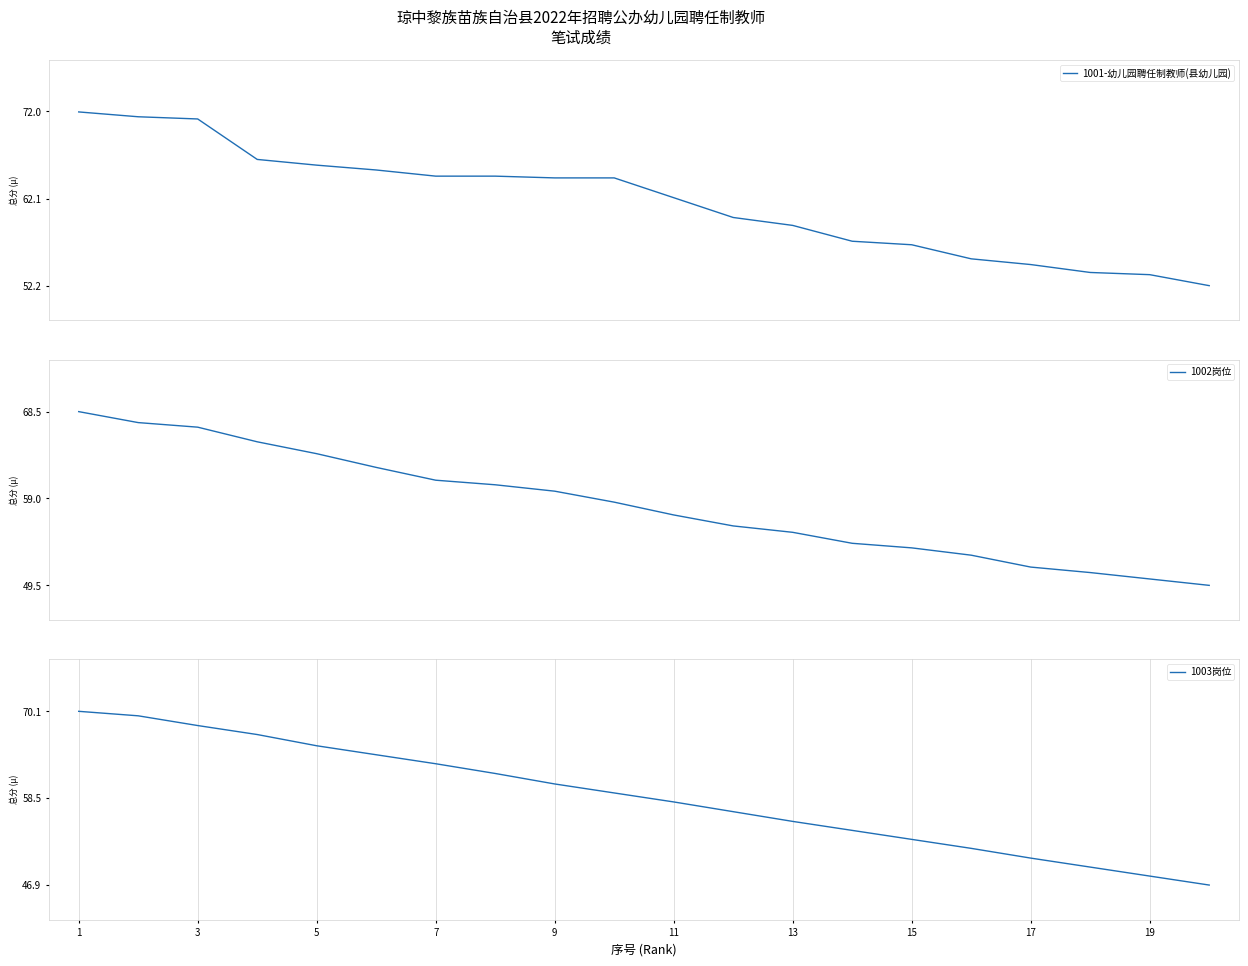

What are all the series names shown in the legend?

1001-幼儿园聘任制教师(县幼儿园), 1002岗位, 1003岗位